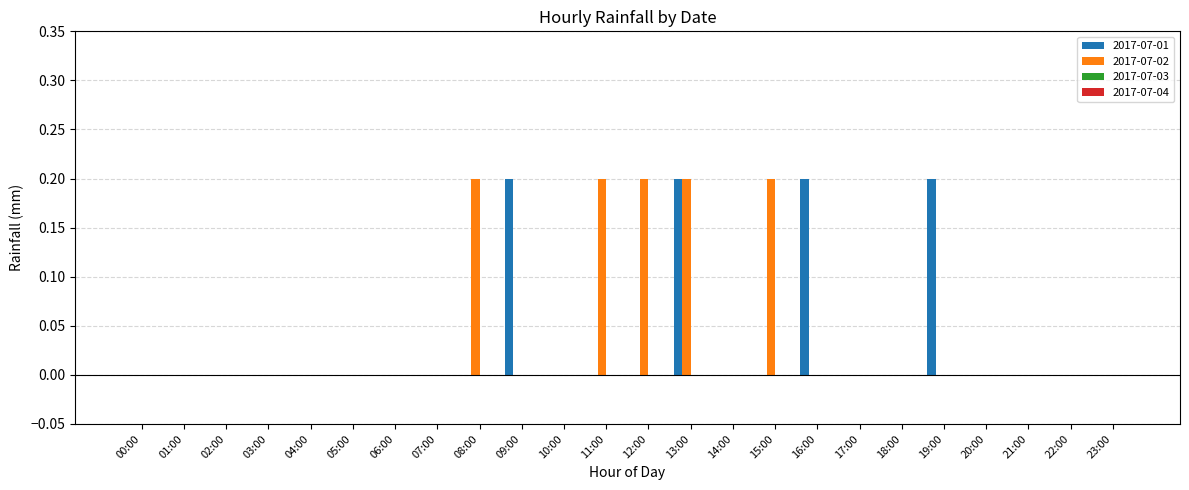

Is it true that 2017-07-02 equals -0.1 at 04:00?

False